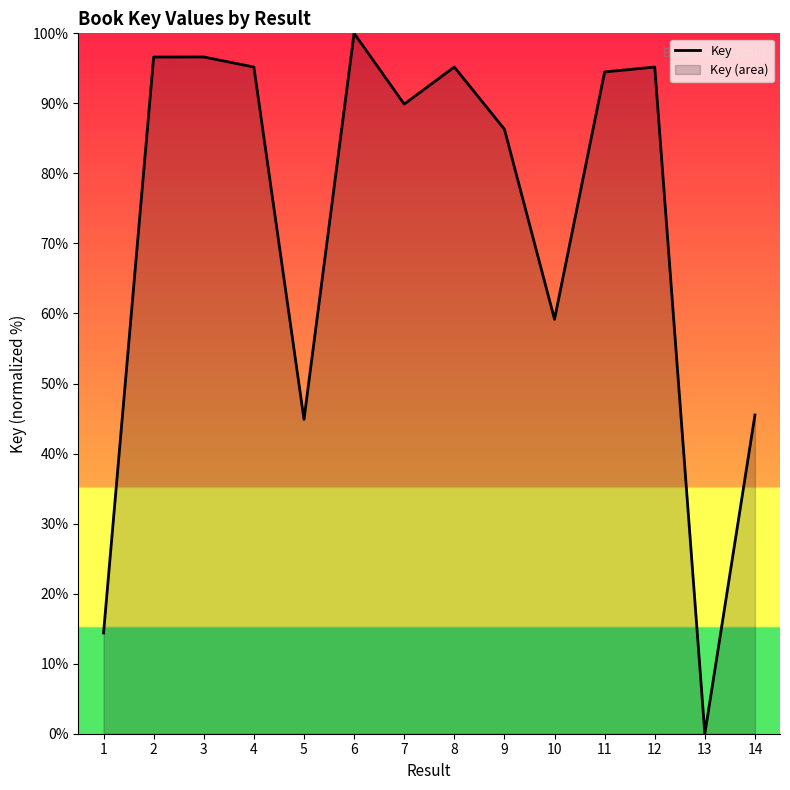

Which category has the highest value across all series?

6